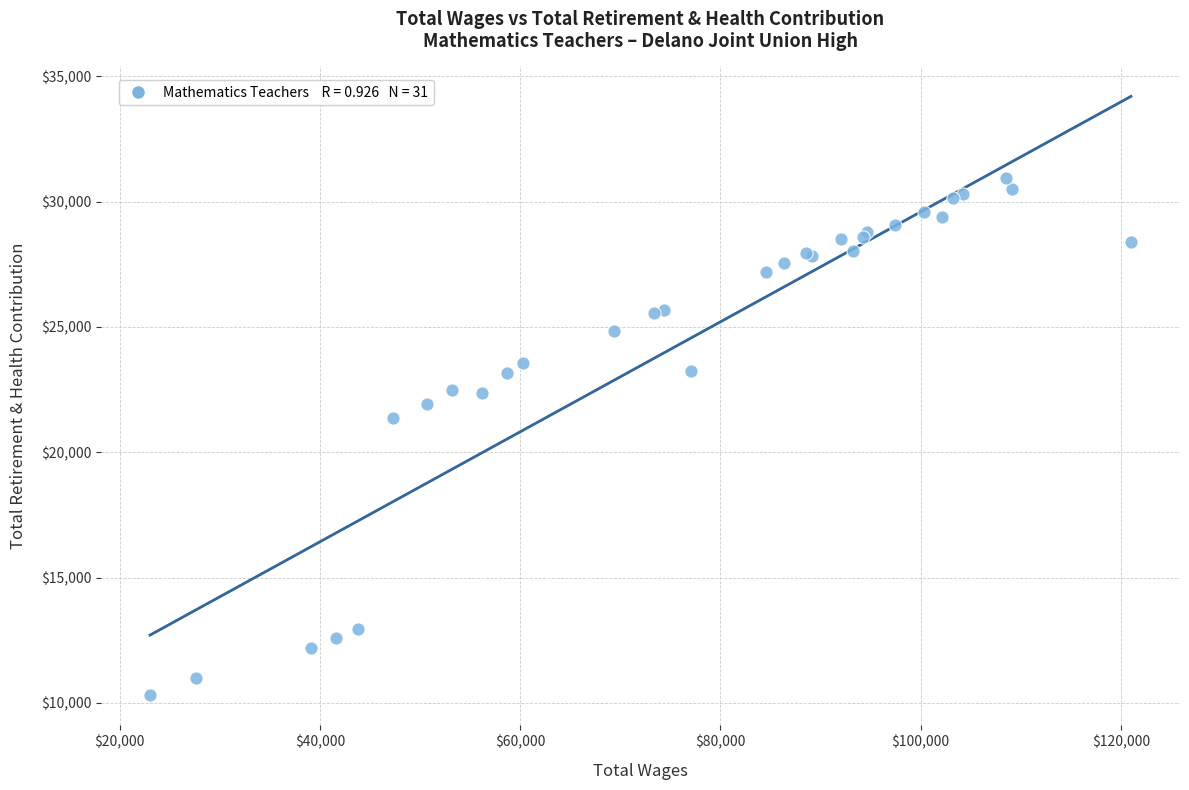

What Y value in the scatter plot is closest to 20626?

21358